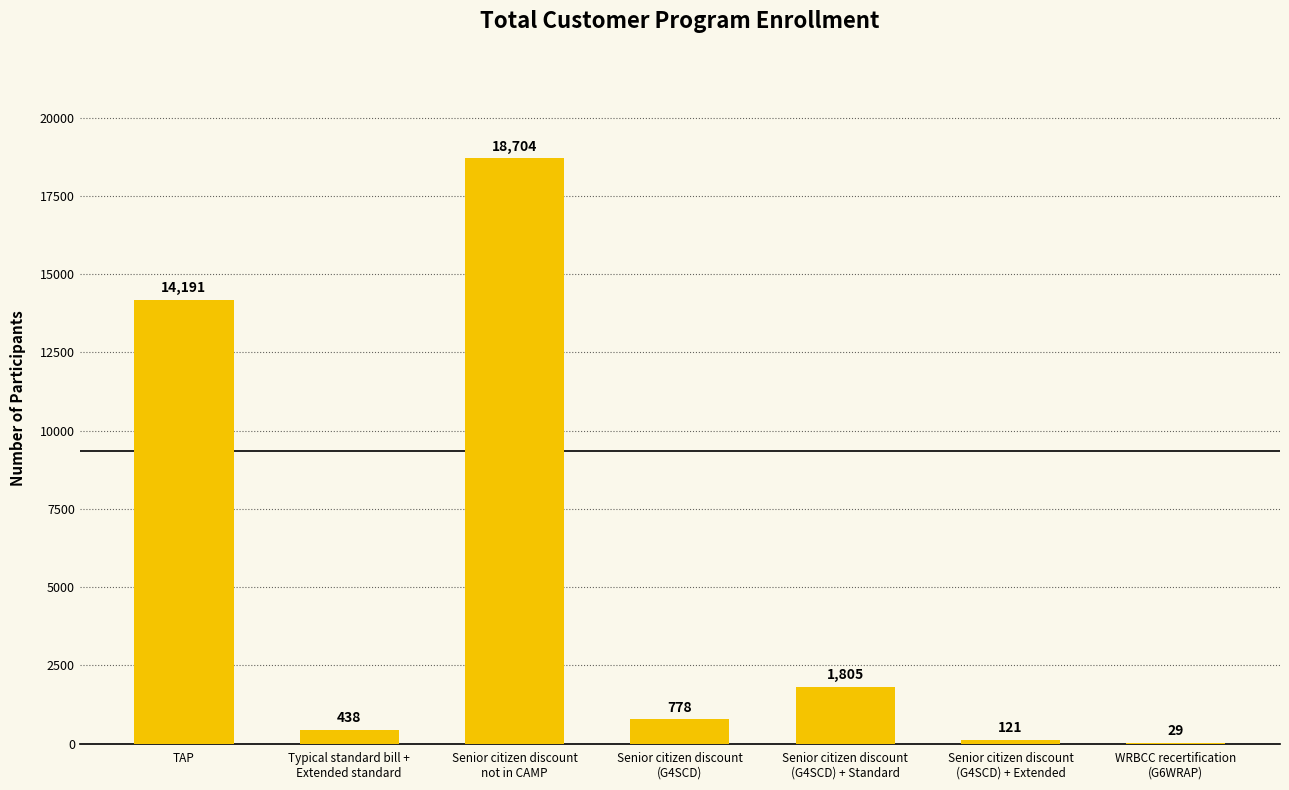

What is the greatest value displayed?

18704